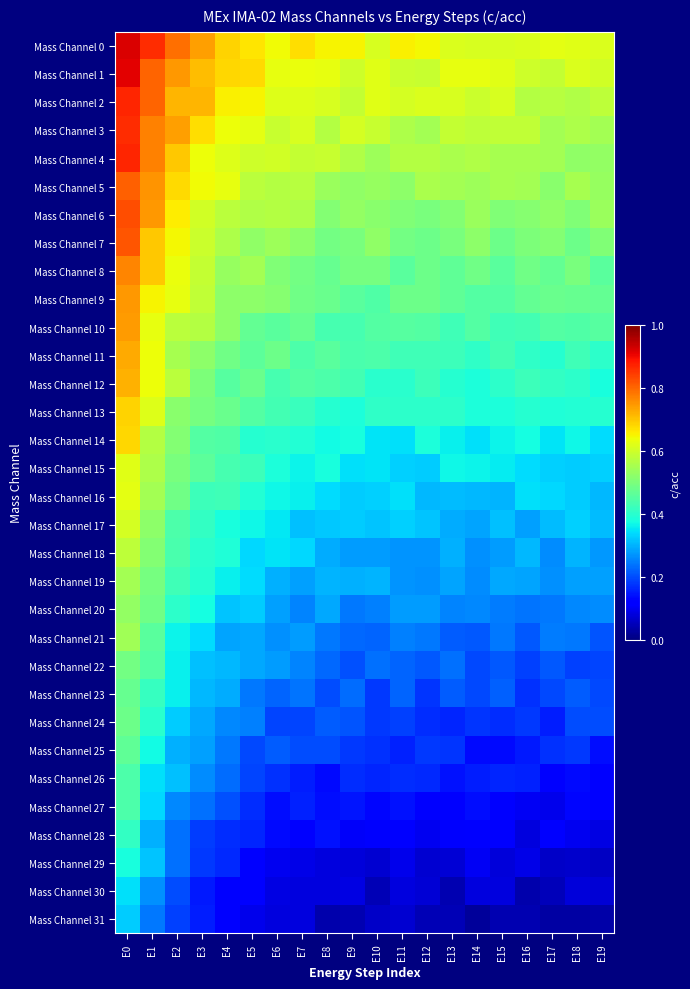

Which series has the largest range (max minus min)?

Mass Channel 27